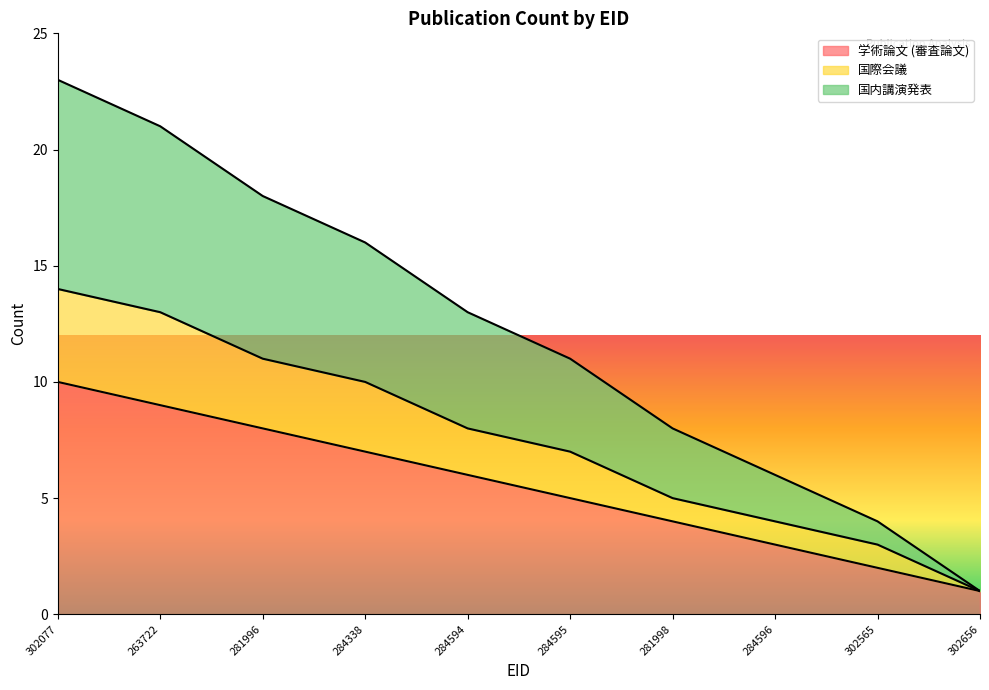

Is the value of 国内講演発表 at 302565 greater than the value of 学術論文 (審査論文) at 263722?

No